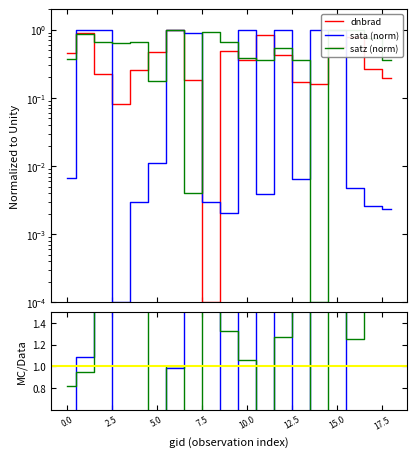

What is the sum of all dnbrad values?

7.9